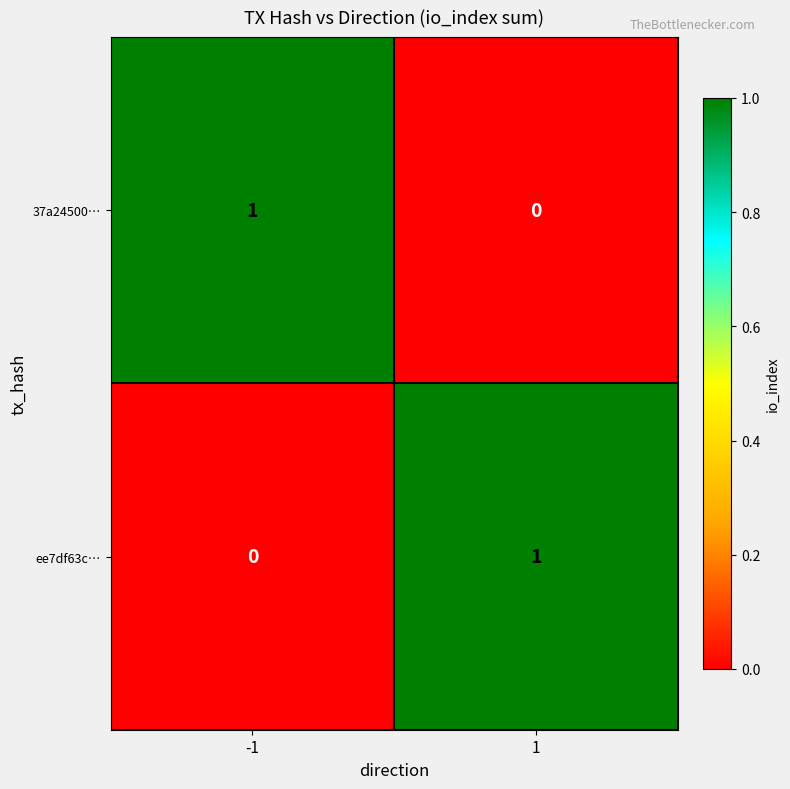

What is the total value across all series at 1?

1